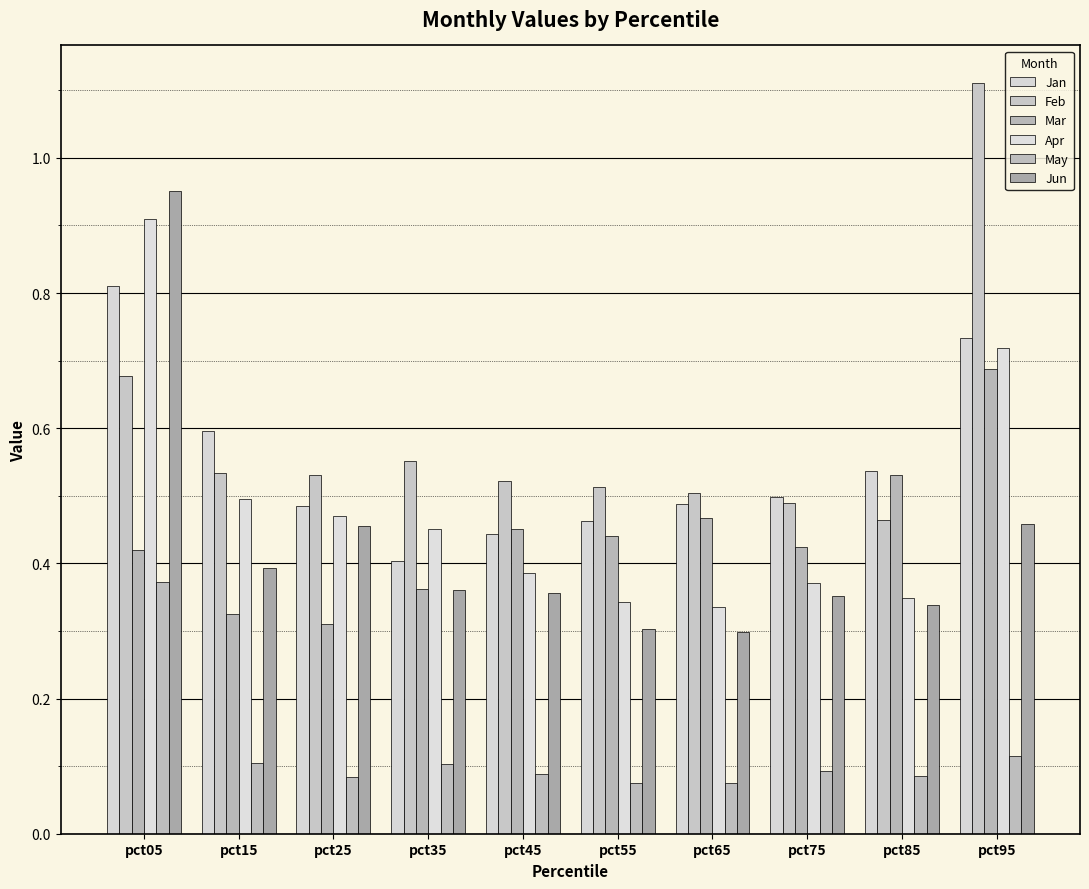

Rank the series at pct55 from highest to lowest value.

Feb, Jan, Mar, Apr, Jun, May